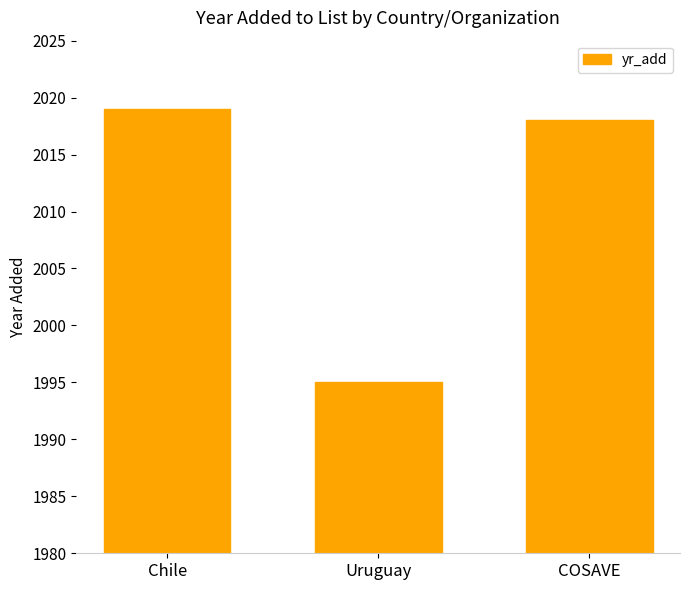

What is the smallest value displayed?

1995